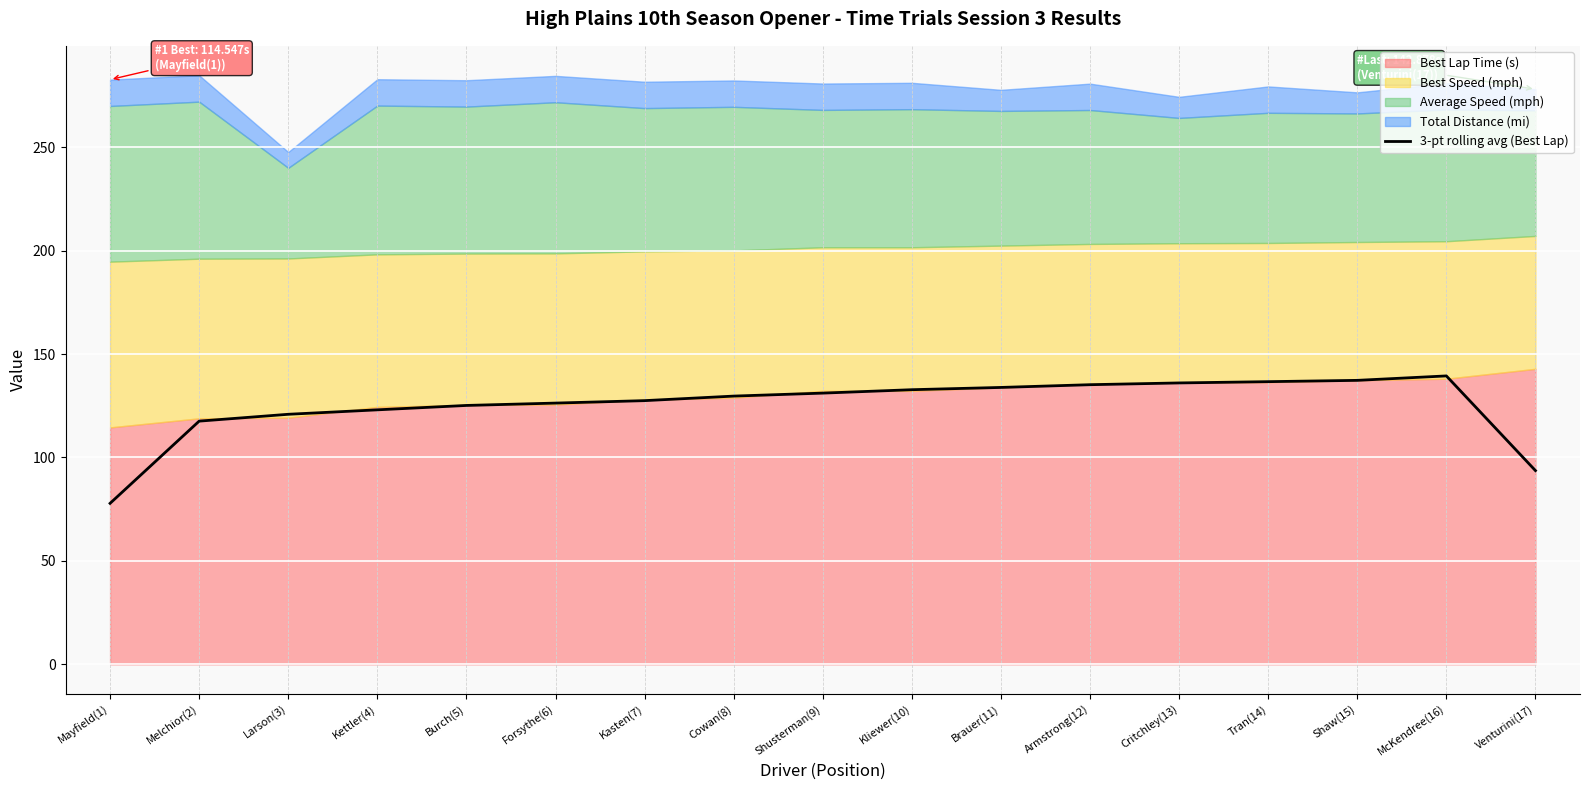

True or false: 3-pt rolling avg (Best Lap) has a value of 136.7 at Tran(14).

True